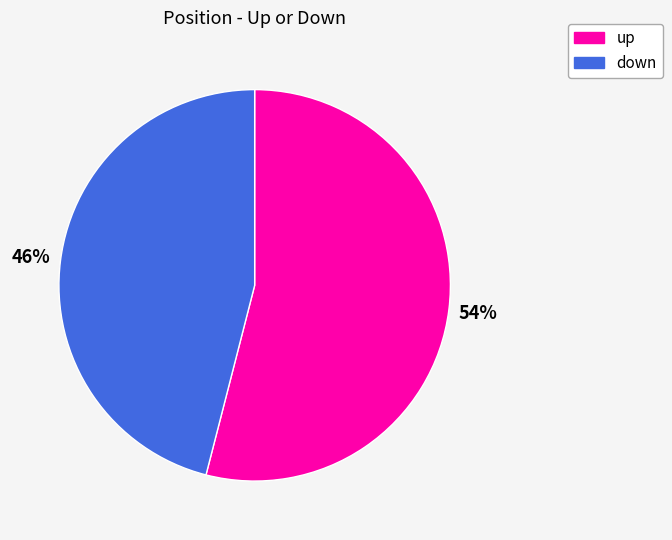

Is it true that down is 46% of the pie?

True